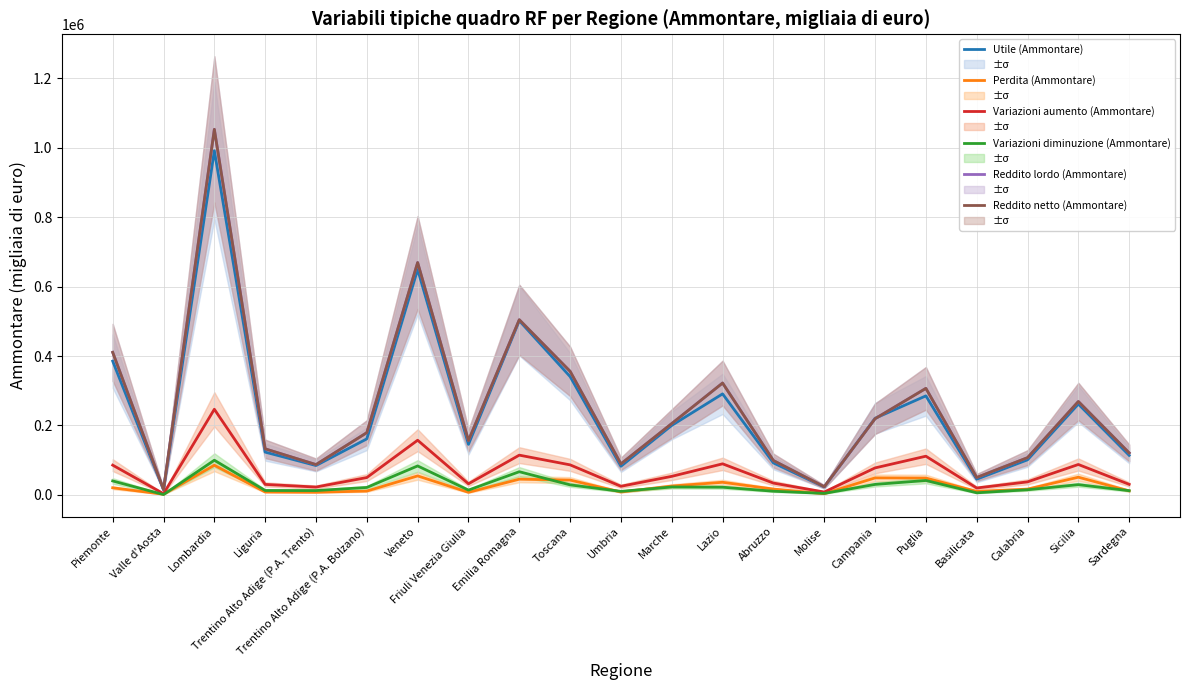

Which category has the highest value in the Reddito netto (Ammontare) series?

Lombardia